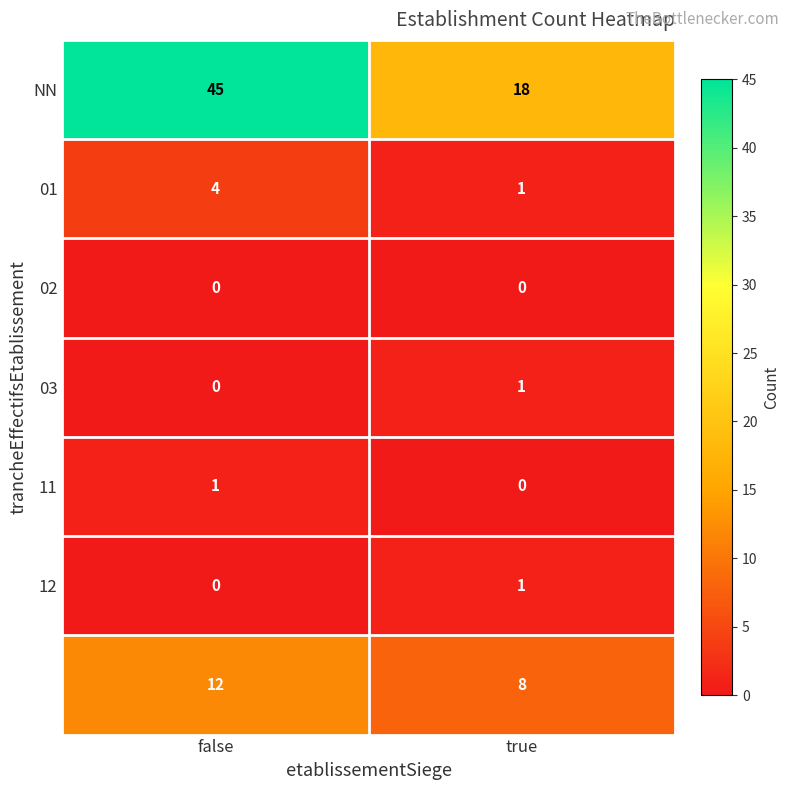

What is the total value across all series at false?

62